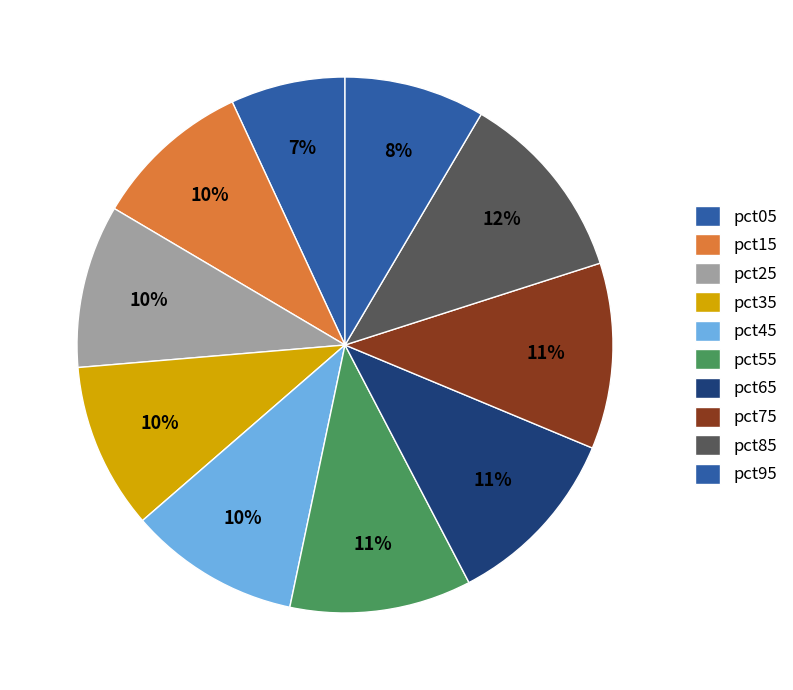

Count the number of slices in the pie.

10